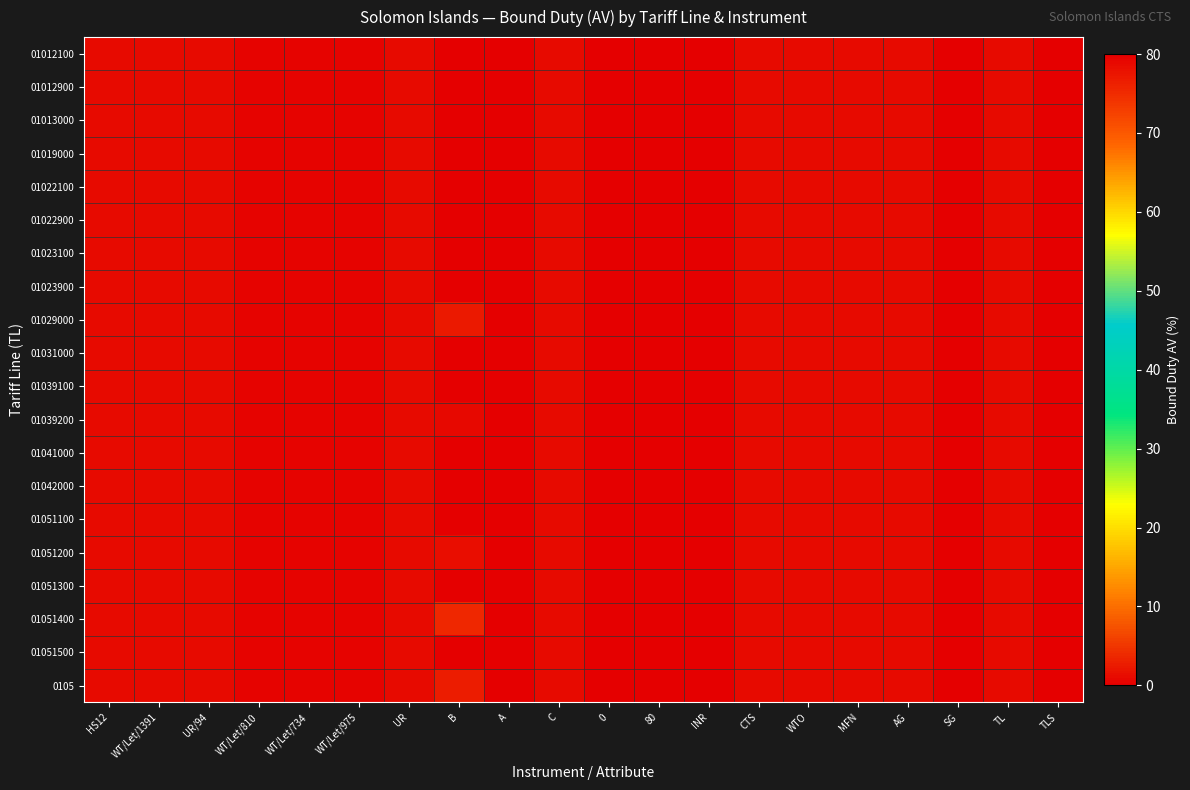

Between WT/Let/810 and WT/Let/975, which is larger?

WT/Let/810